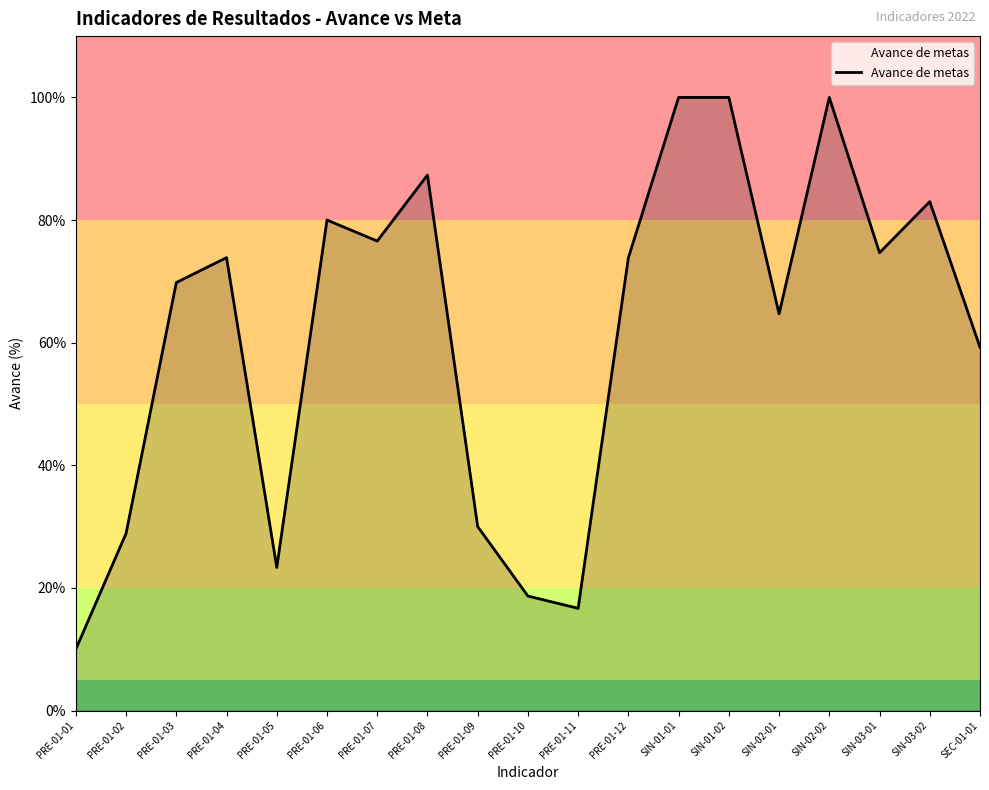

Where is the data nearest to the value 55?

SEC-01-01